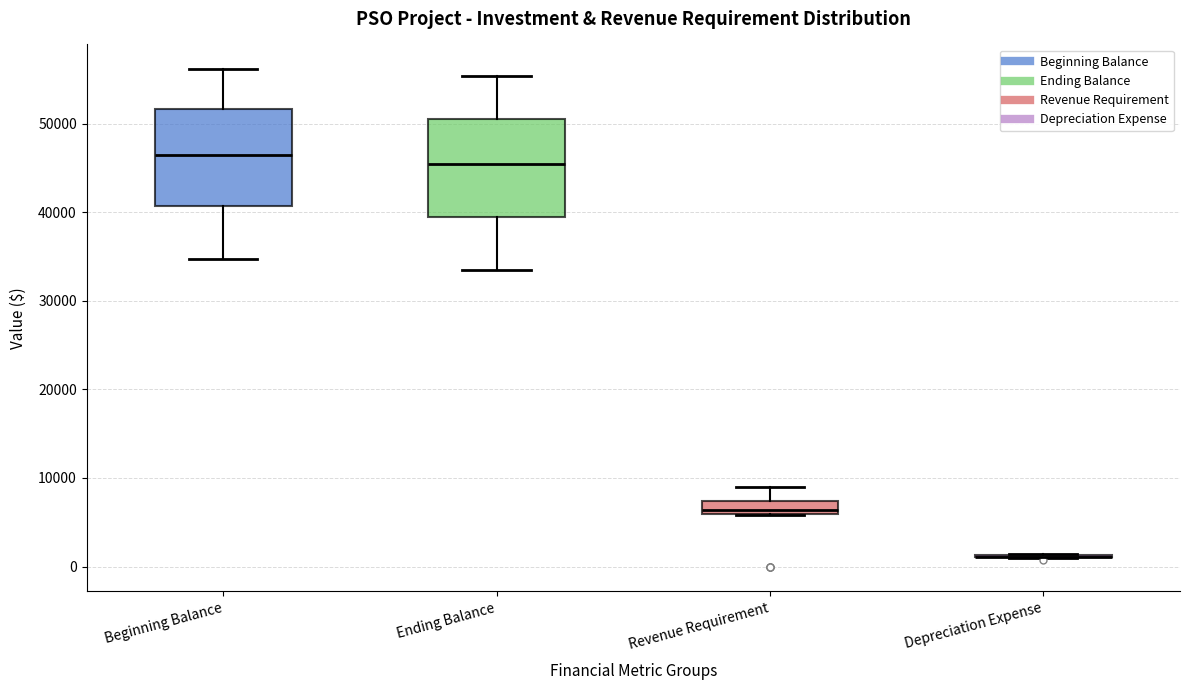

Where is the lower edge of the box for Ending Balance on the y-axis? The values are not printed on the chart, so give them approximately, as read against the axis.

39000